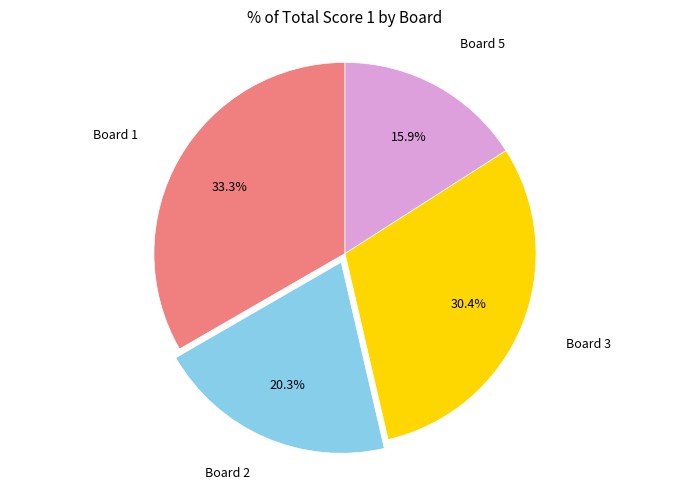

Count the number of slices in the pie.

4